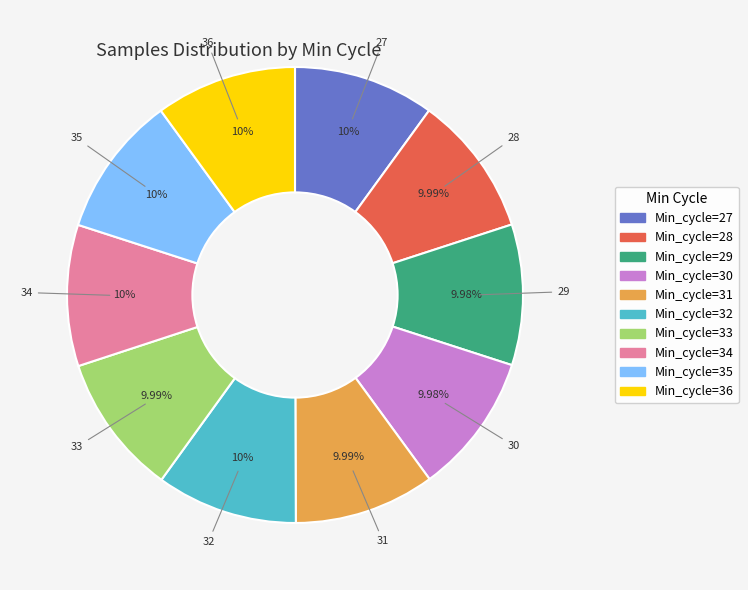

Is there any slice that represents more than half of the pie?

No